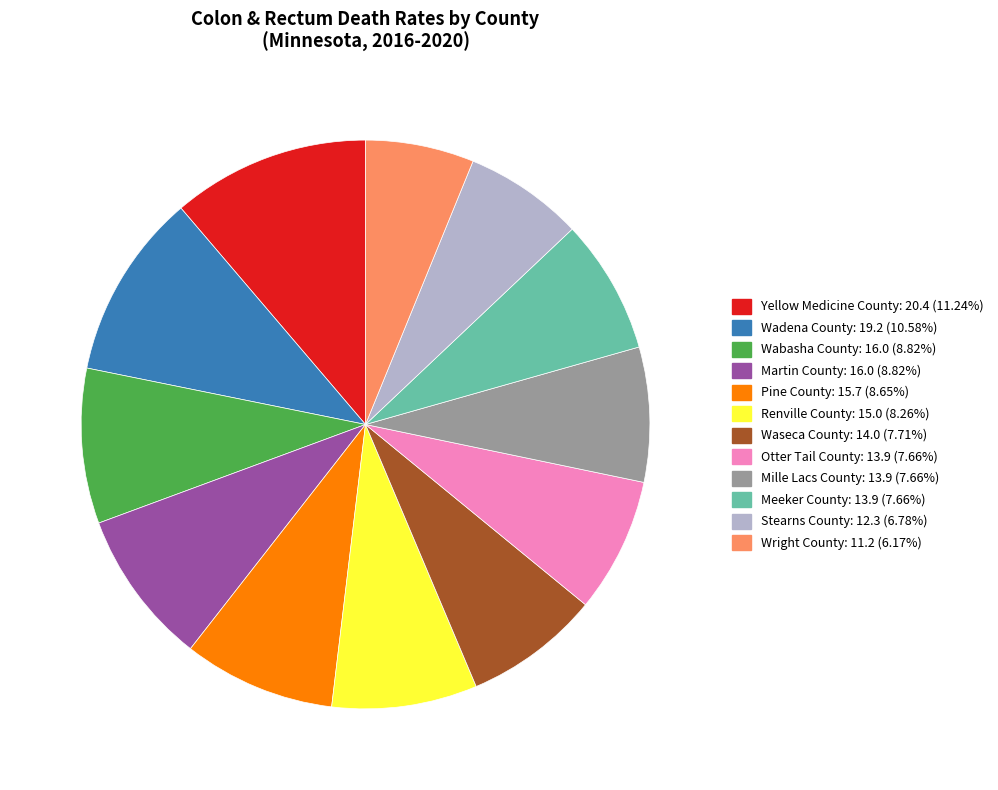

How many slices are in this pie chart?

12